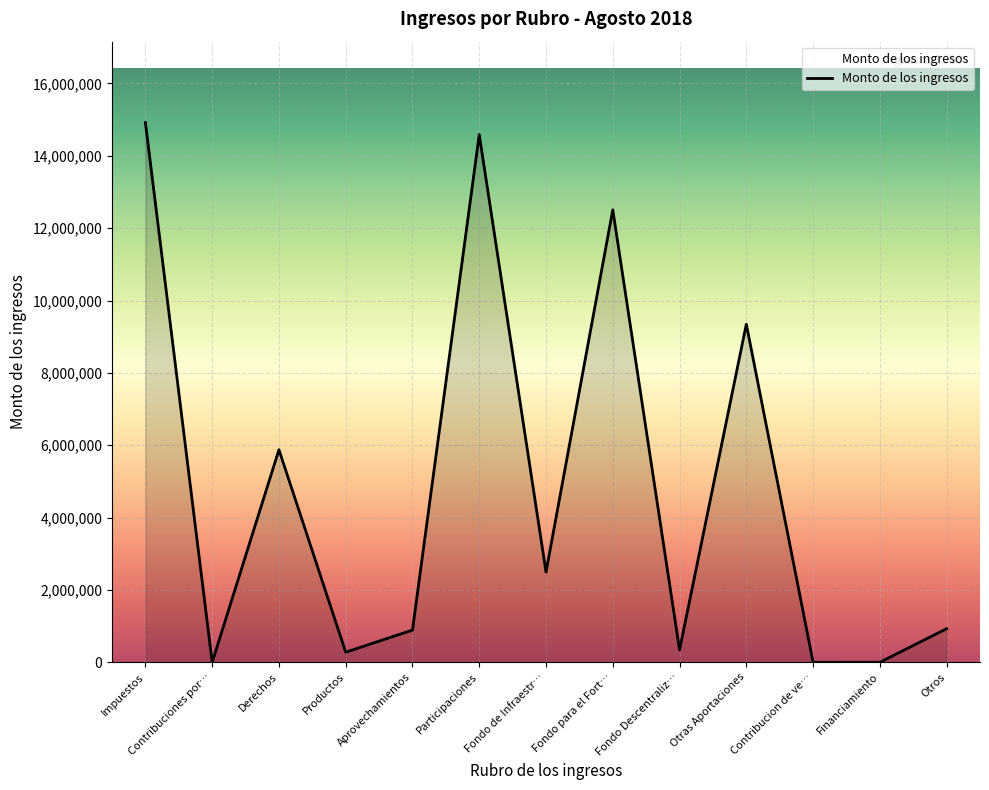

Read the value at Fondo para el Fort….

12507784.5